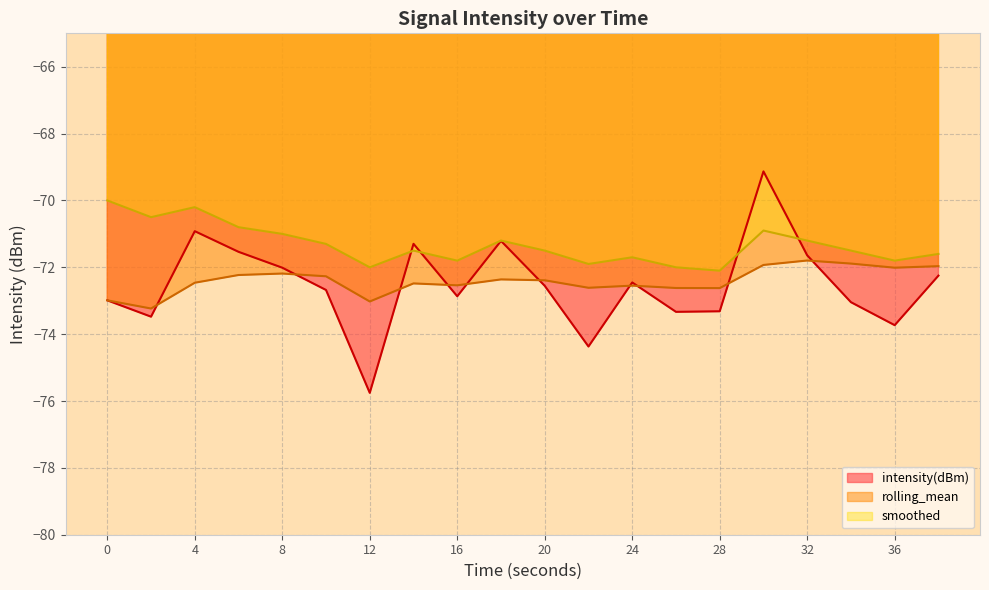

Which series has the widest spread of values?

intensity(dBm)